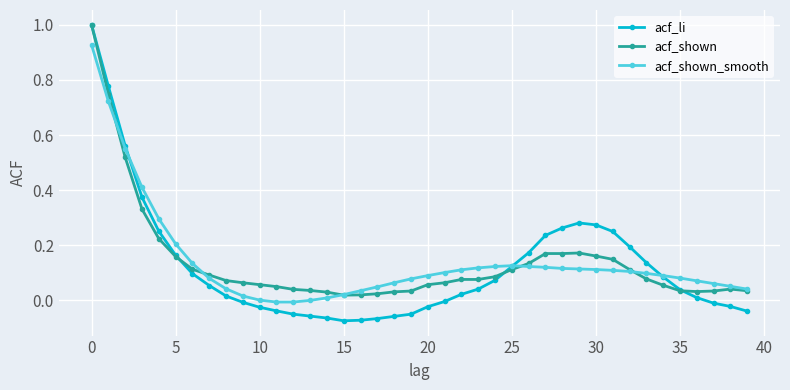

True or false: acf_li has more than 0 points higher than both neighbors.

True